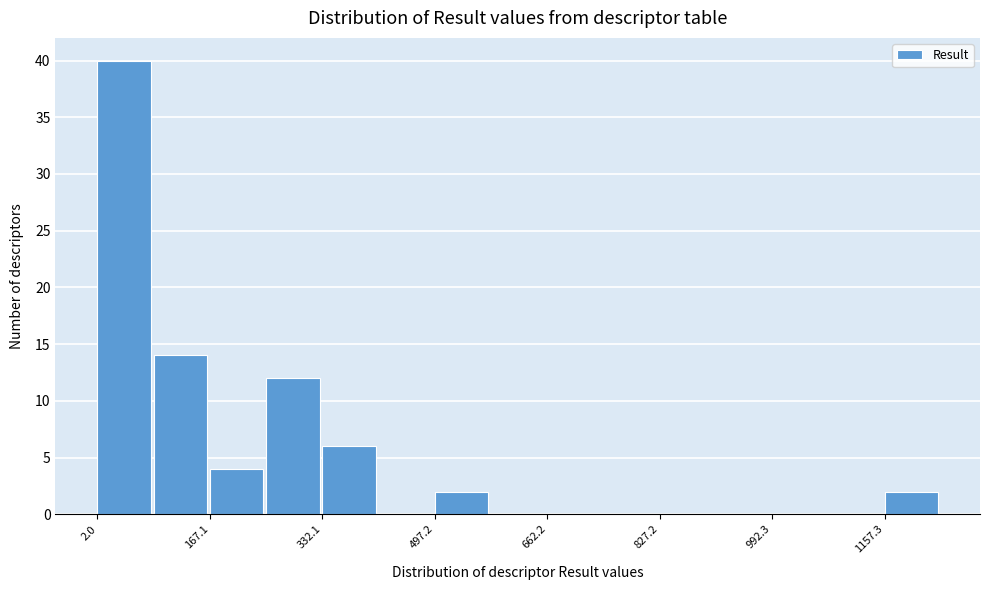

How tall is the bar that spans 340 to 420 on the x-axis? Neither the bar edges nor the heights are printed on the chart, so give them approximately, as read against the axes.

6